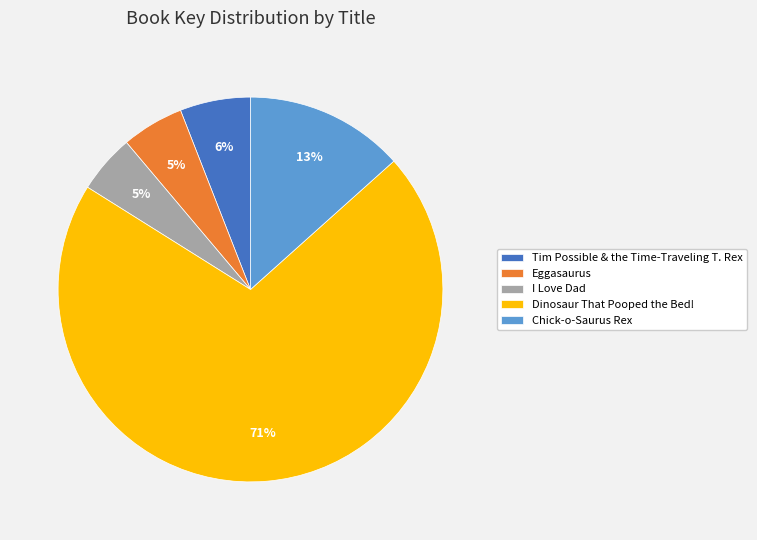

Combined, do Eggasaurus and I Love Dad account for over 50%?

No